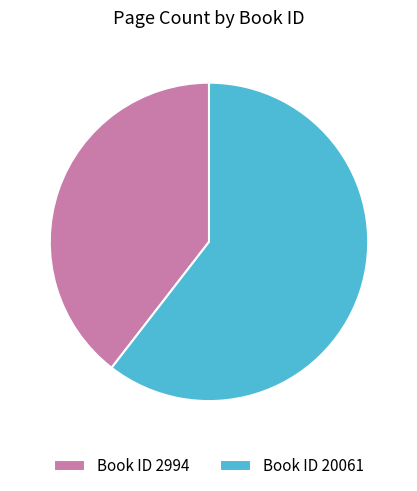

What is the majority slice?

Book ID 20061